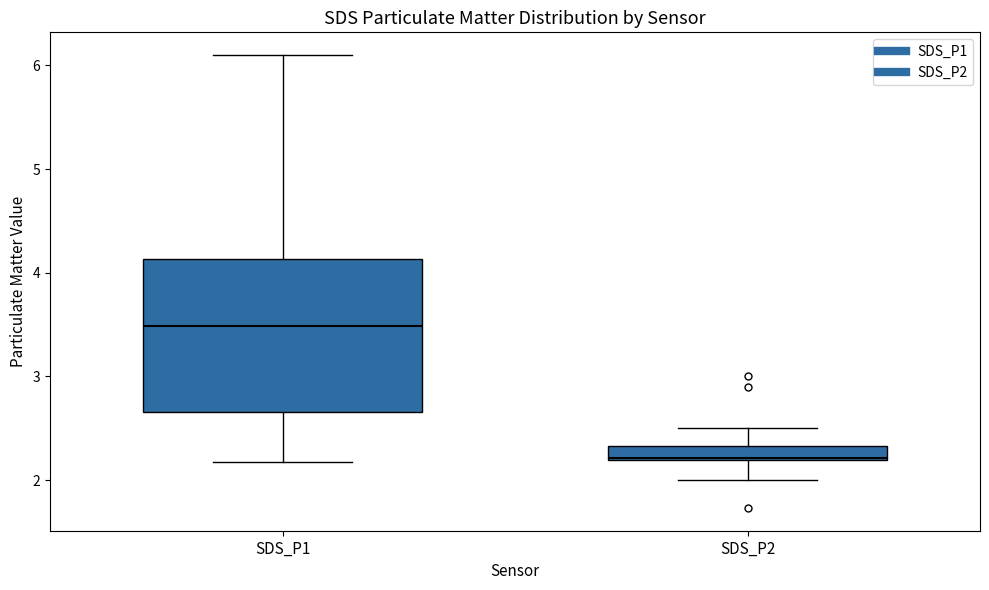

Which box's median line is the lowest?

SDS_P2